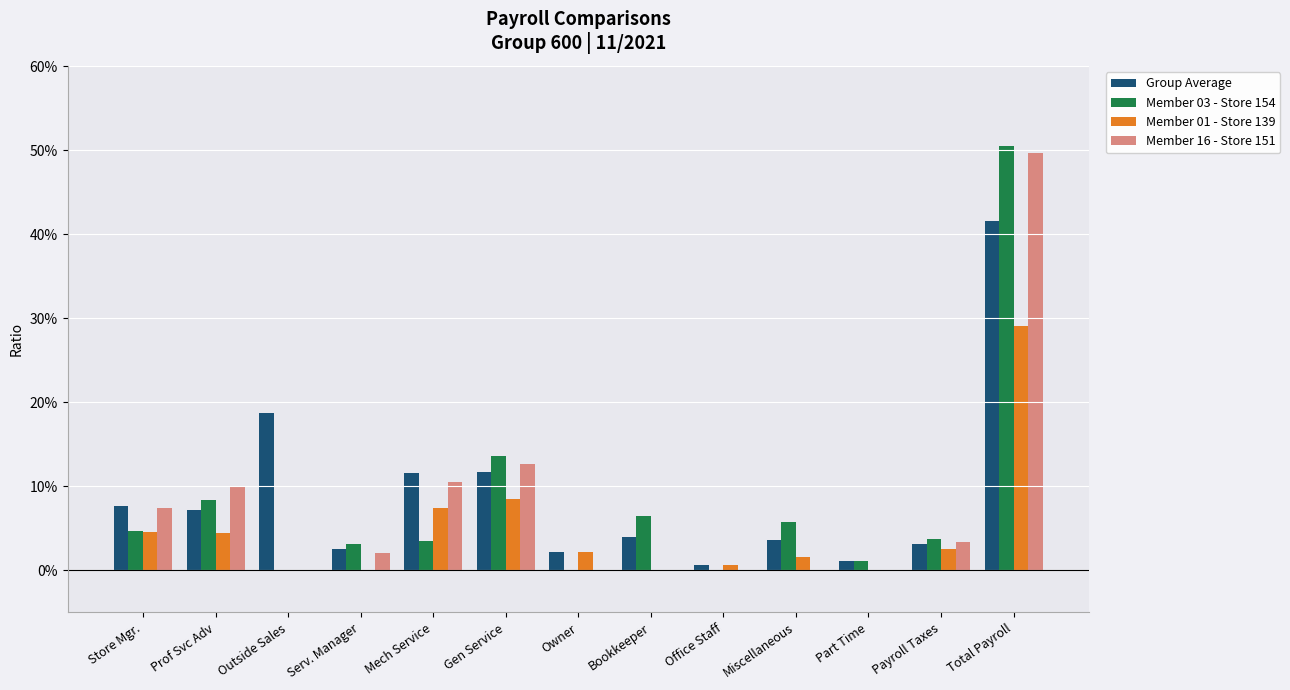

What are all the series names shown in the legend?

Group Average, Member 03 - Store 154, Member 01 - Store 139, Member 16 - Store 151